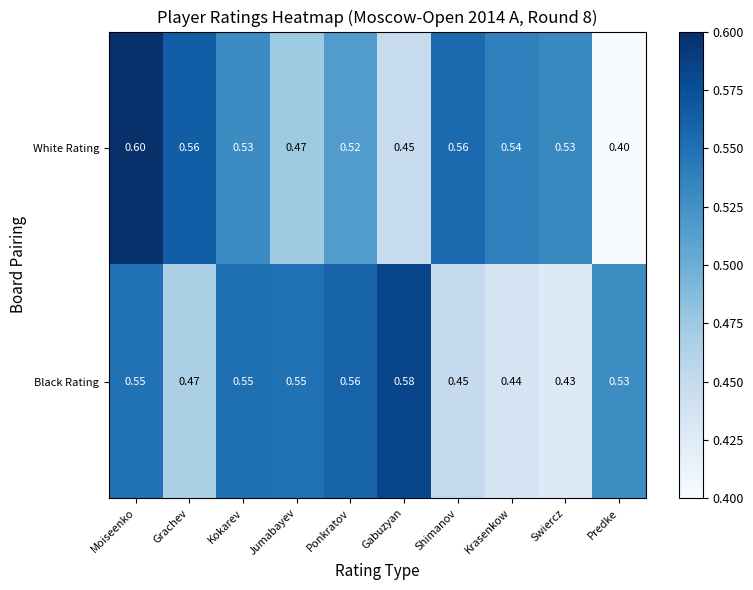

List the series in order of their peak value, highest first.

White Rating, Black Rating